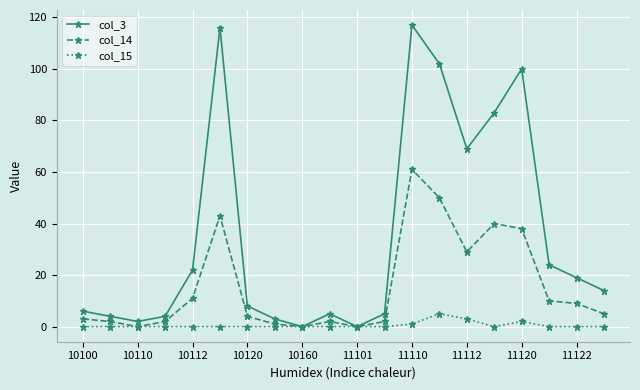

Which series has the largest total across all categories?

col_3